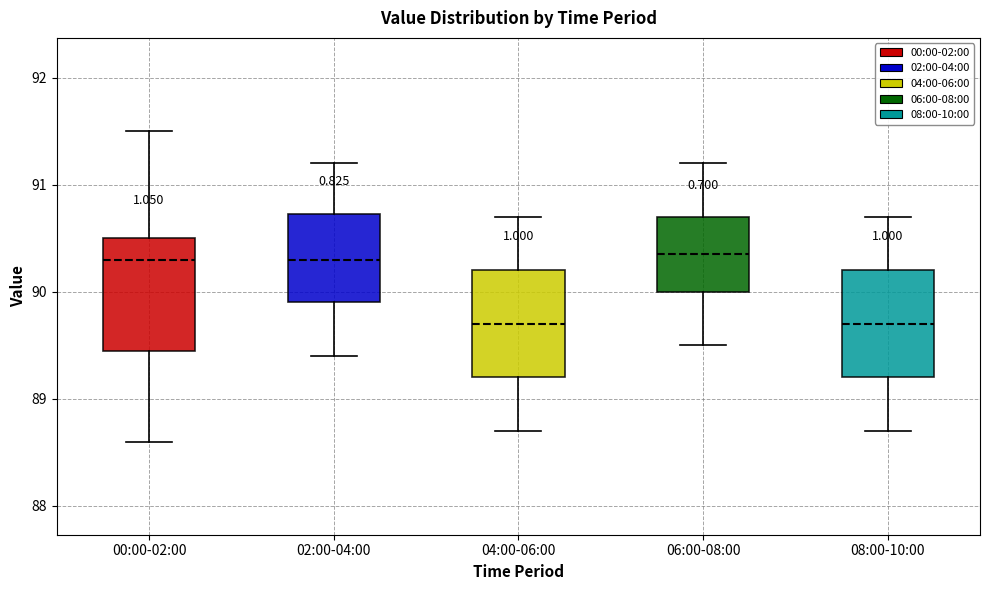

Where is the lower edge of the box for 06:00-08:00 on the y-axis? The values are not printed on the chart, so give them approximately, as read against the axis.

90.0